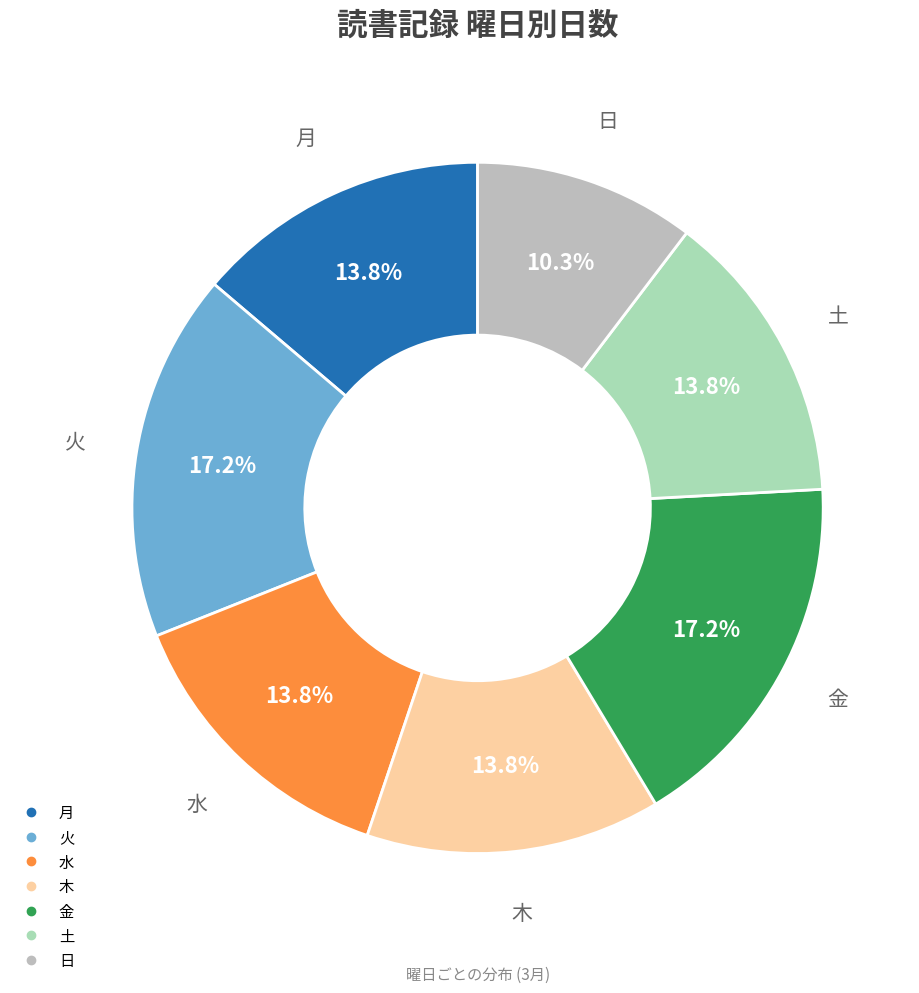

Is 日 the majority of the pie?

No